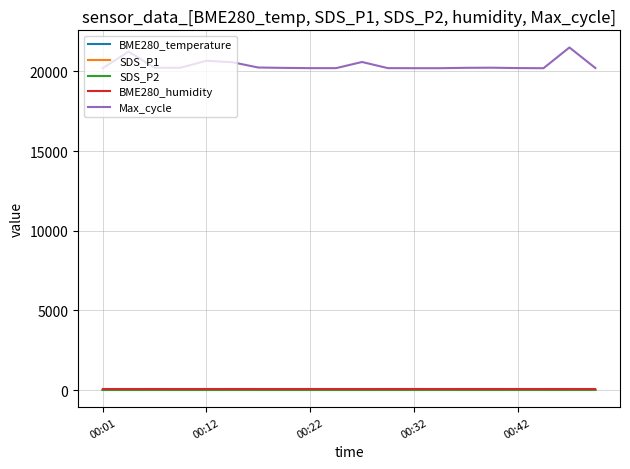

Which series has the largest total across all categories?

Max_cycle